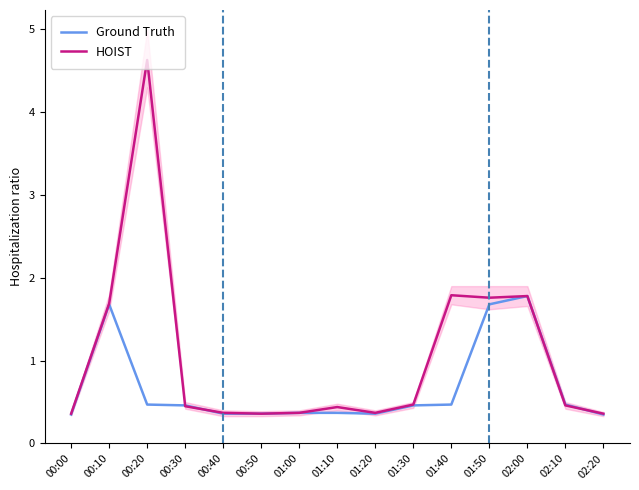

How many intersections are there between HOIST and Ground Truth?

3